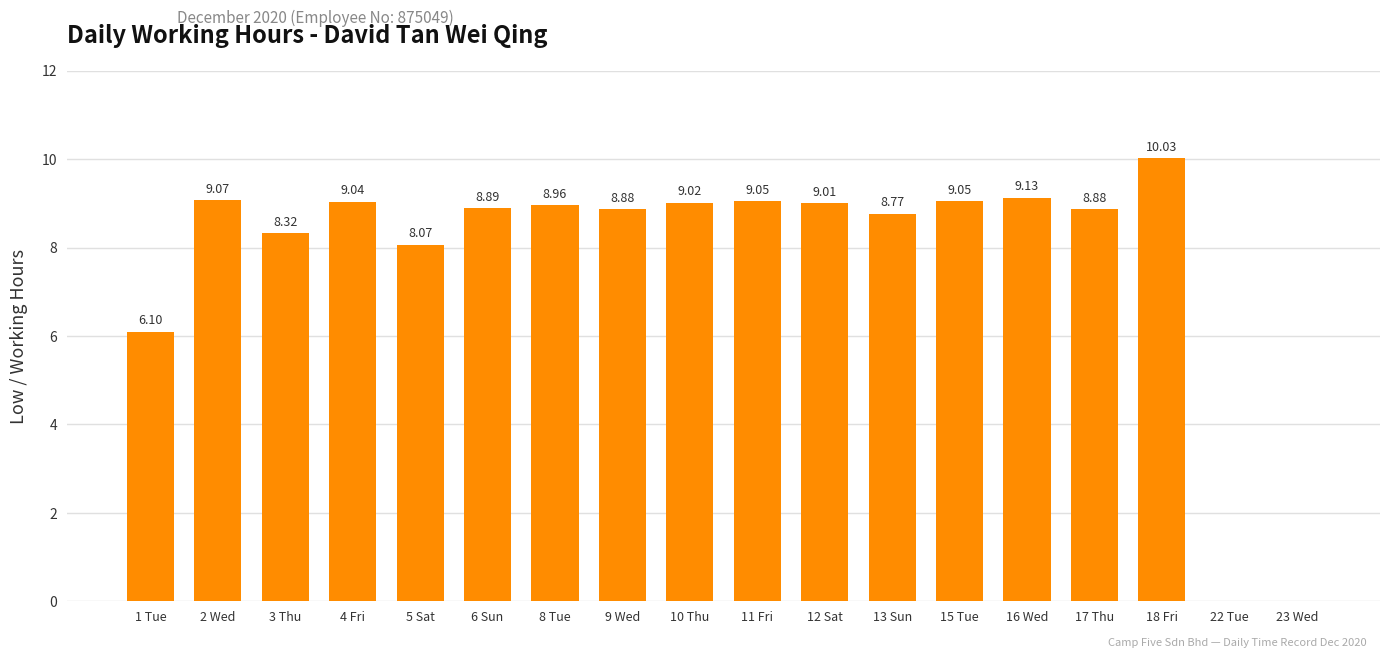

How many values are above zero?

16